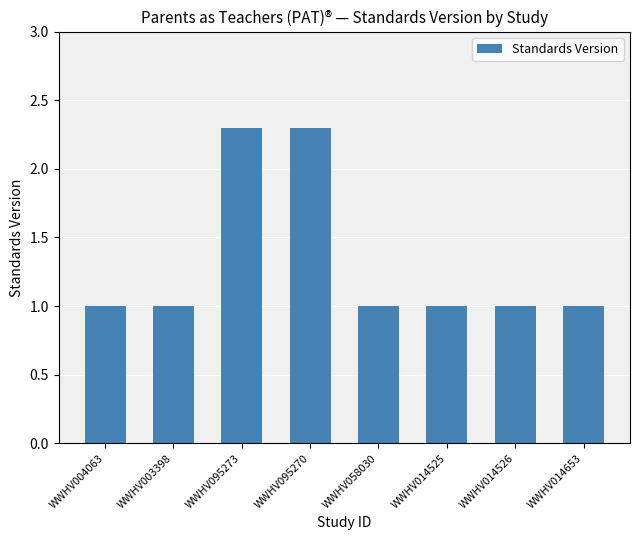

Is it true that the value at WWHV095270 is 2.3?

True